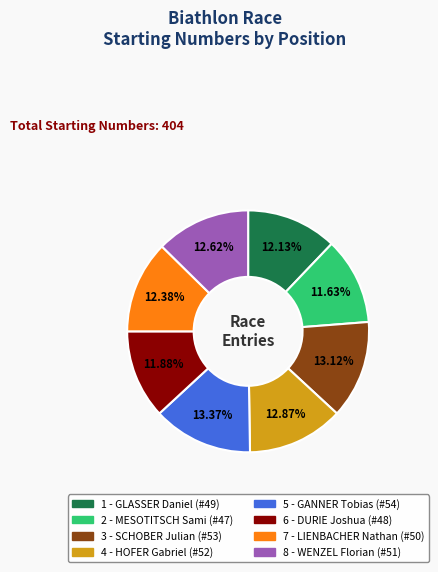

To the nearest percent, what is the average slice percentage?

12%